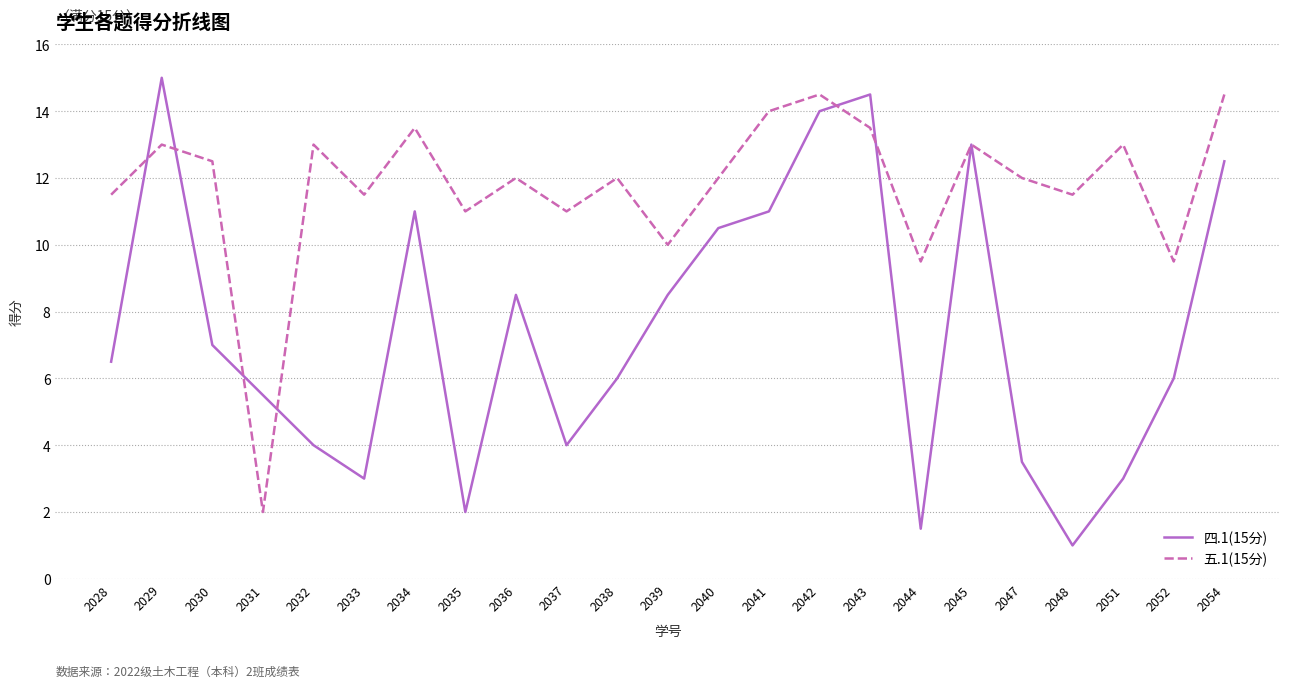

The value of 四.1(15分) at 2031 is 7.3. True or false?

False